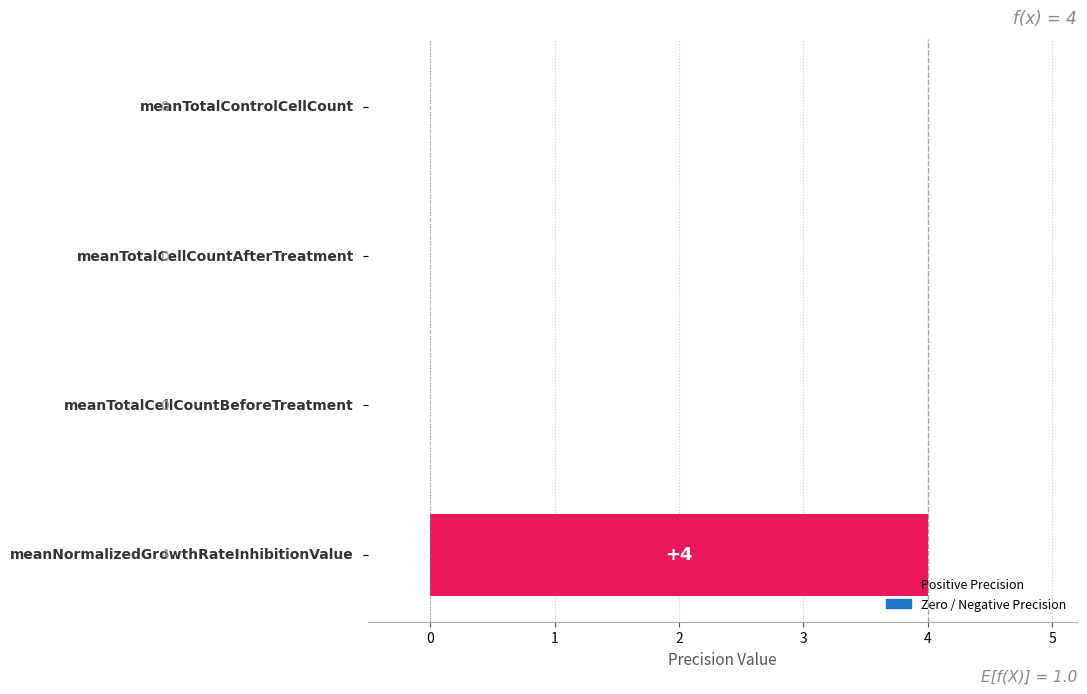

What is the sum of all values?

4